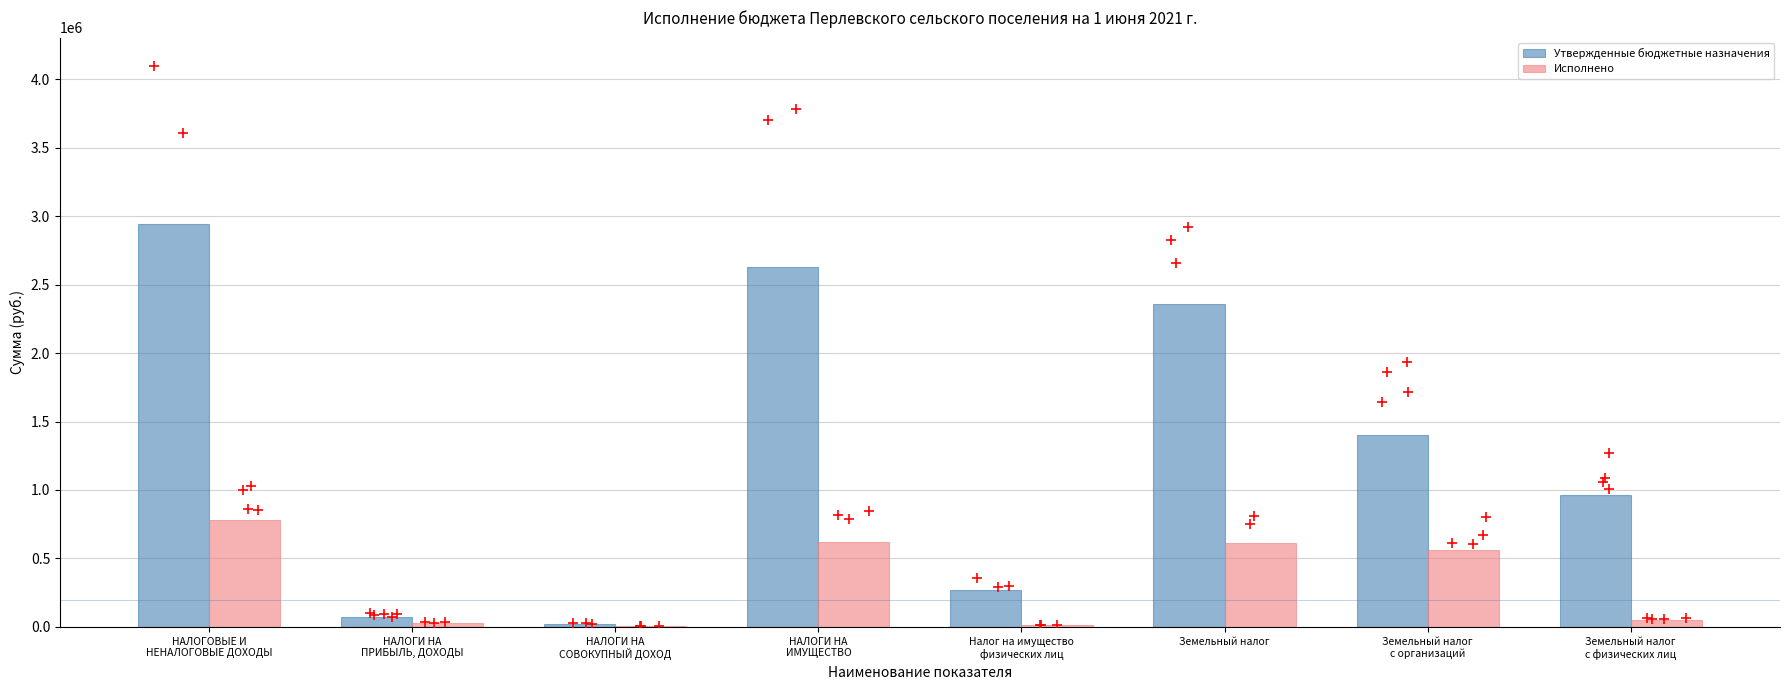

Which series has the widest spread of Y values?

Утвержденные бюджетные назначения